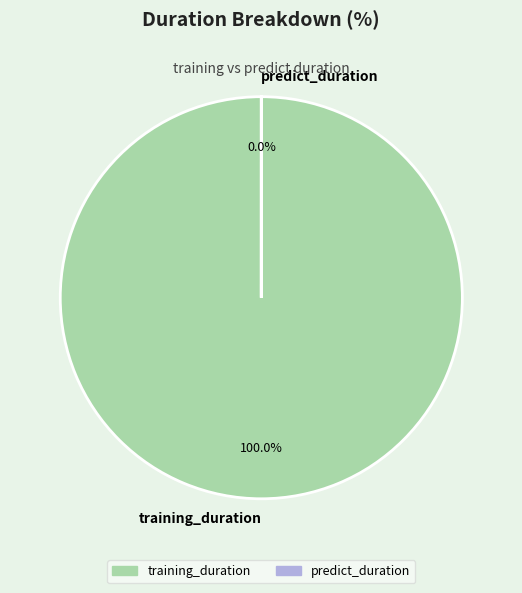

True or false: training_duration accounts for 94% of the total.

False